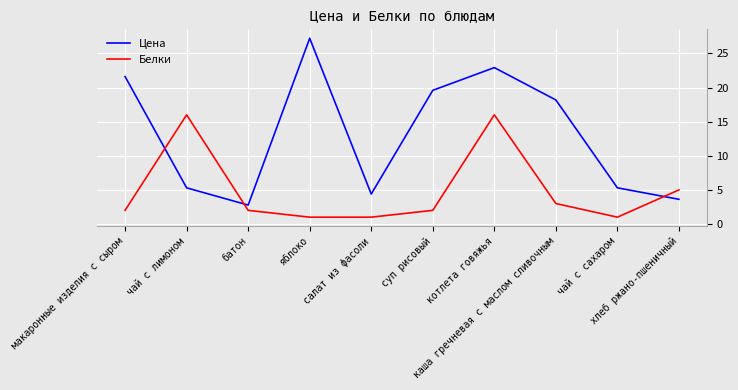

True or false: Белки and Цена intersect in this chart.

True